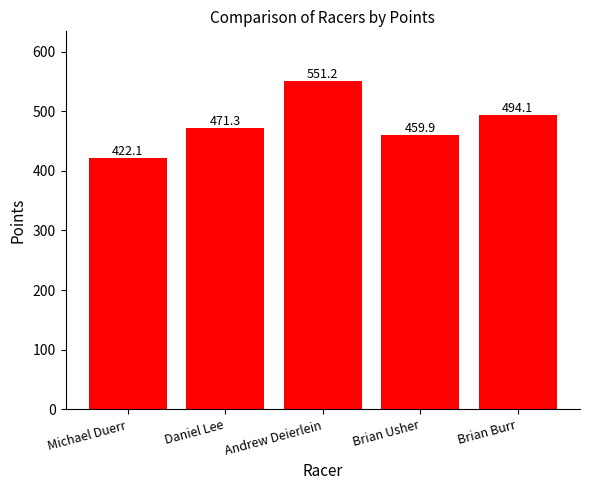

At which category does the chart reach its minimum across all series?

Michael Duerr